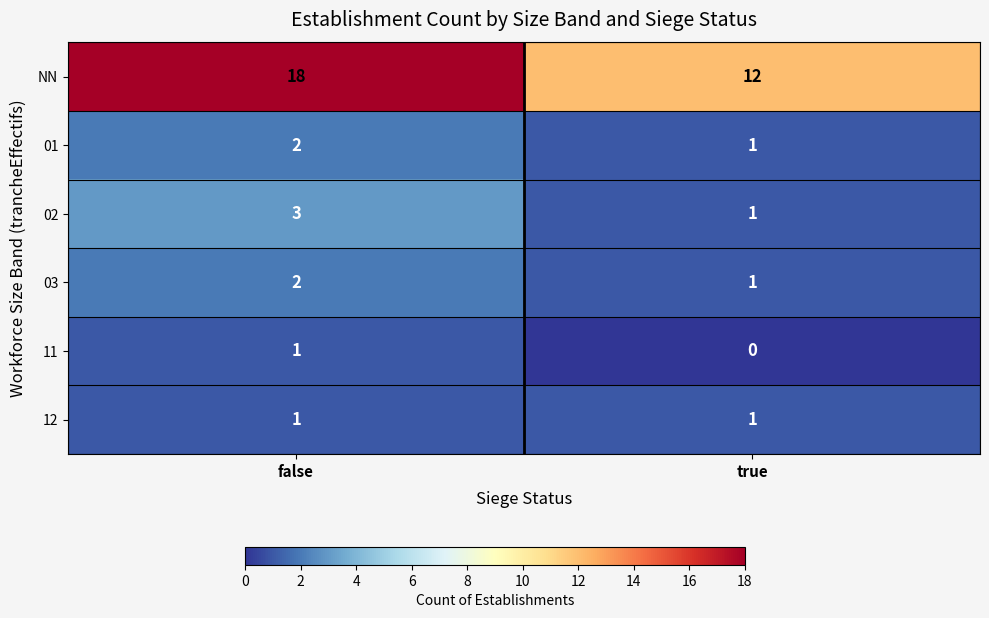

What is the lowest value of the NN series?

12